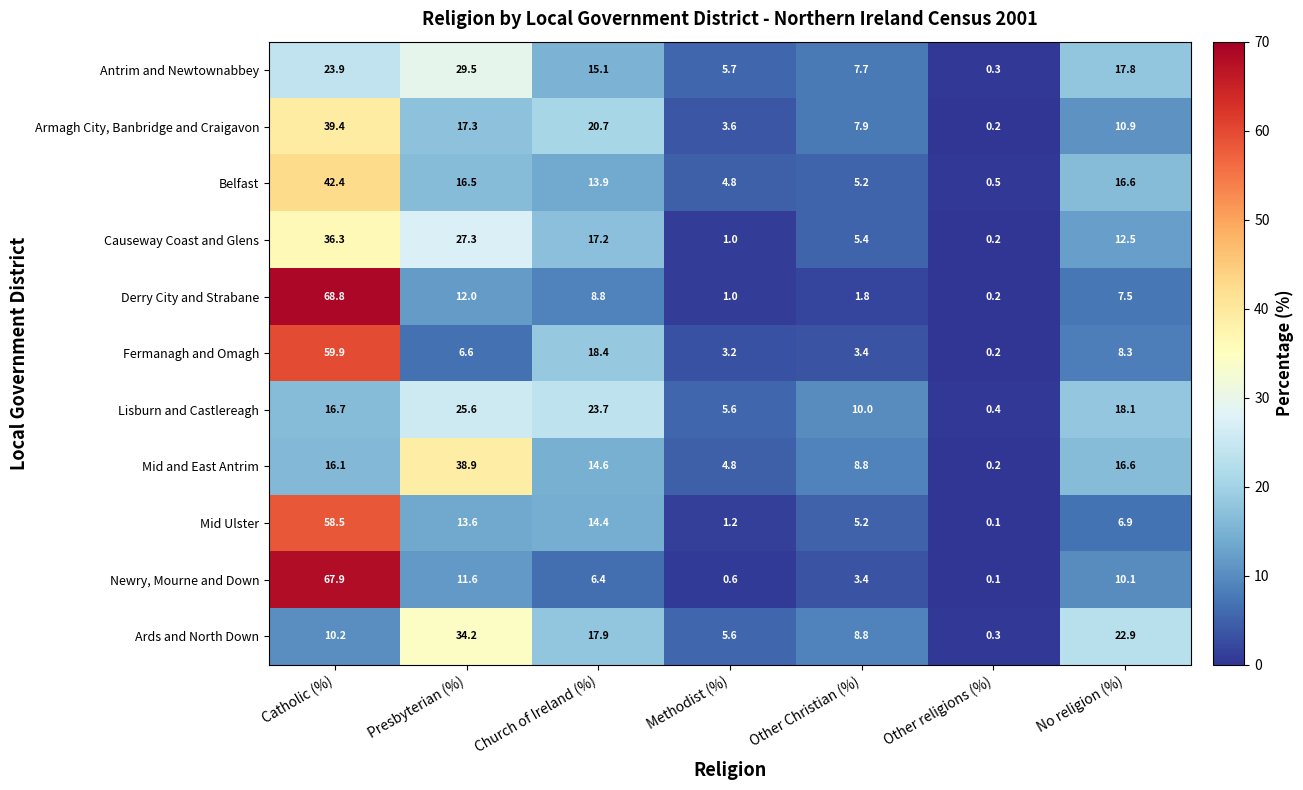

Where does the Antrim and Newtownabbey series first go above 15?

Catholic (%)